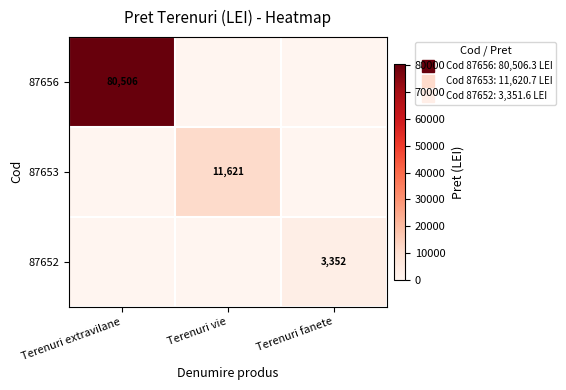

True or false: 87652 has a value of -1195.8 at Terenuri extravilane.

False